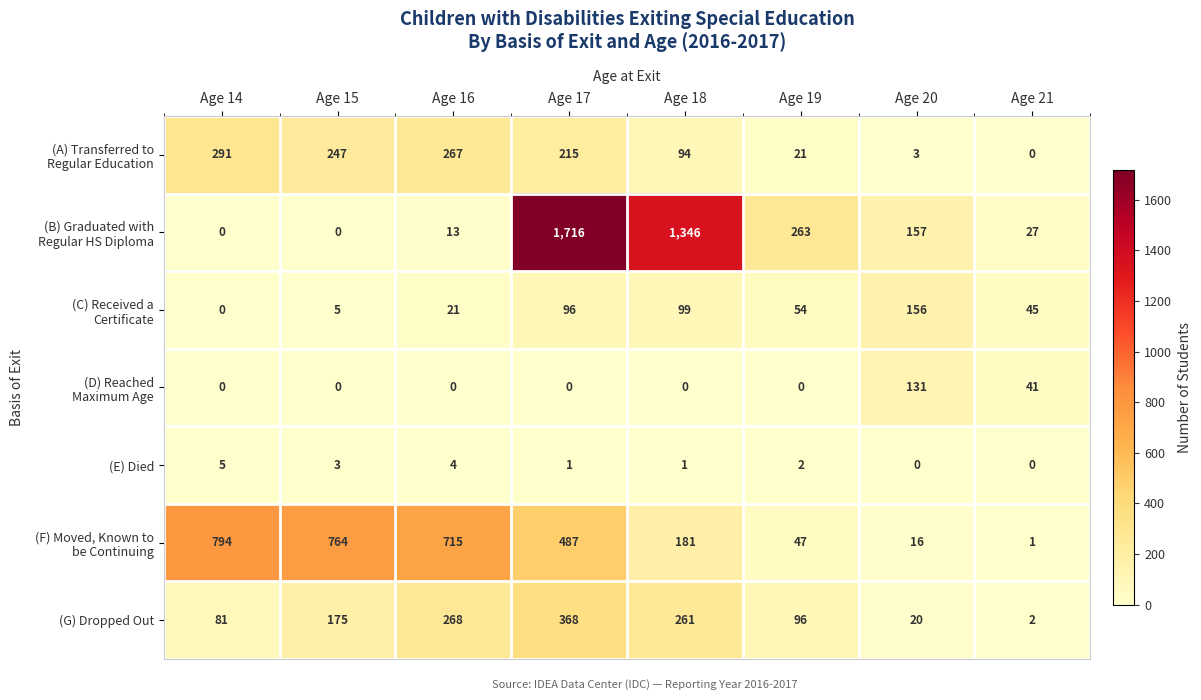

What is the sum of all (E) Died values?

16